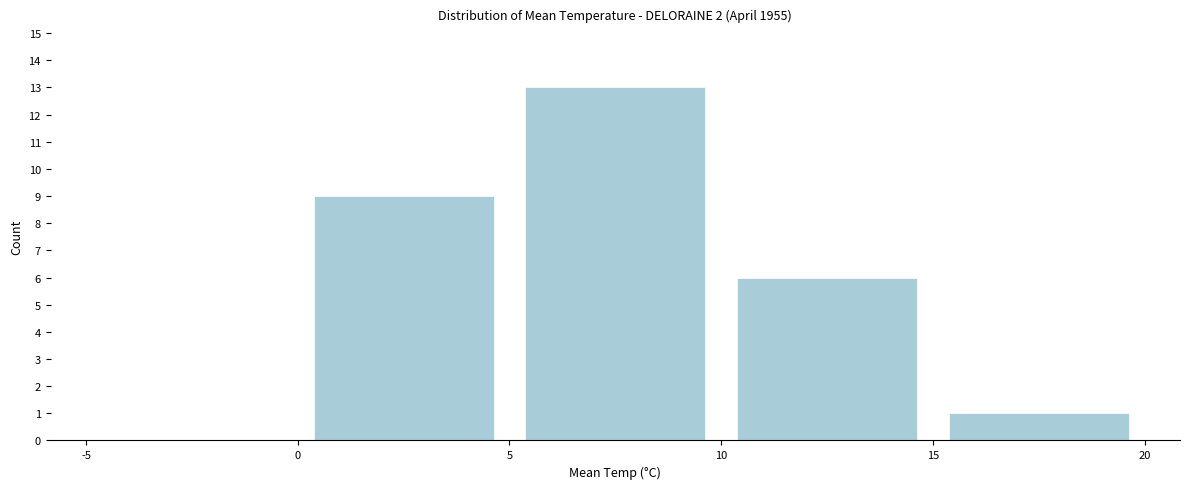

Reading left to right, transcribe this chart: for each bar, give the range it covers on the x-axis and its height. The values are not printed on the chart, so give them approximately, as read against the axis.

-5 to 0: 0
0 to 5: 9
5 to 10: 13
10 to 15: 6
15 to 20: 1